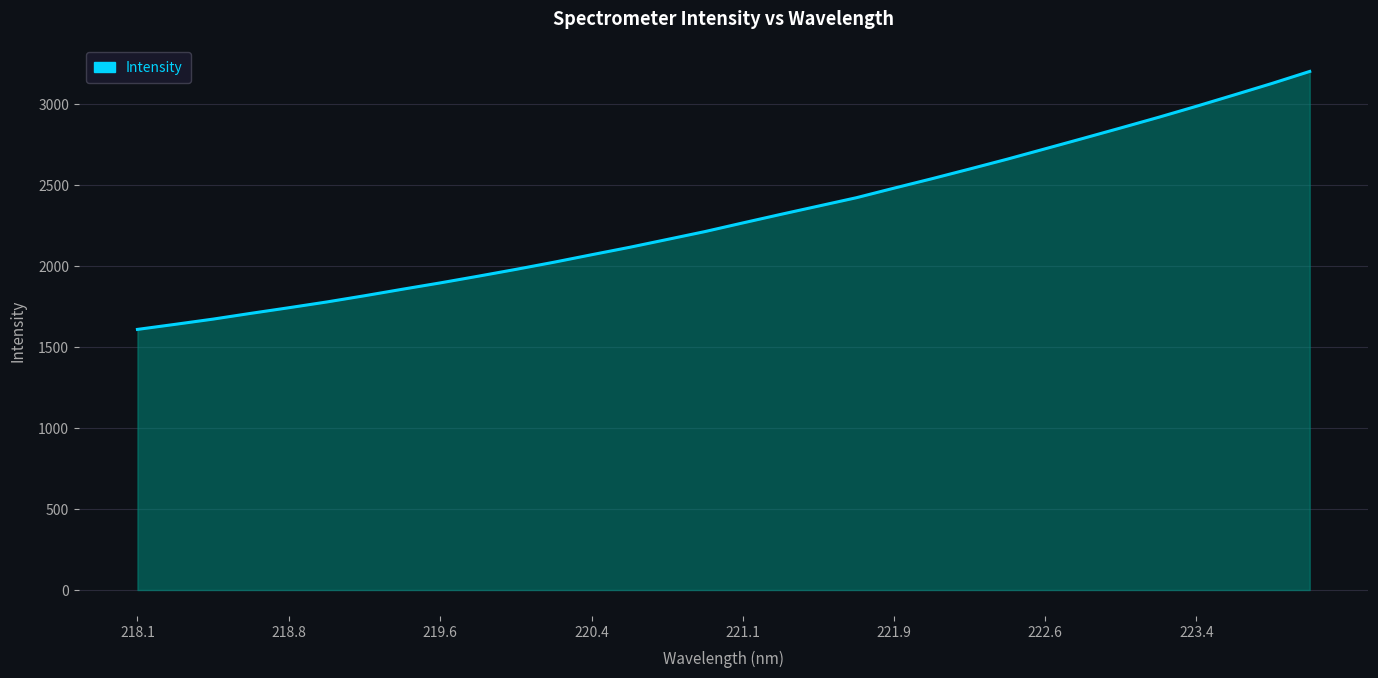

What is the greatest value displayed?

3202.2